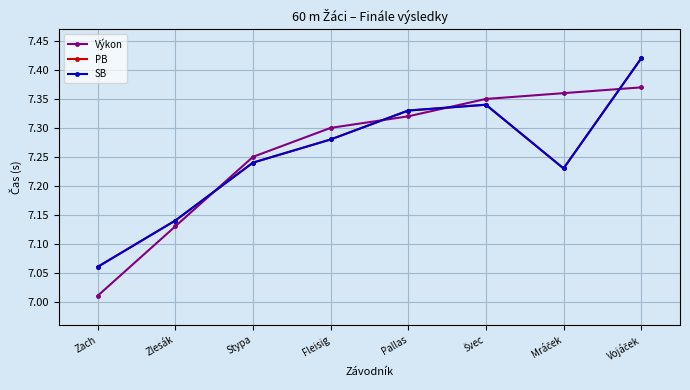

What is the total value across all series at Vojáček?

22.2